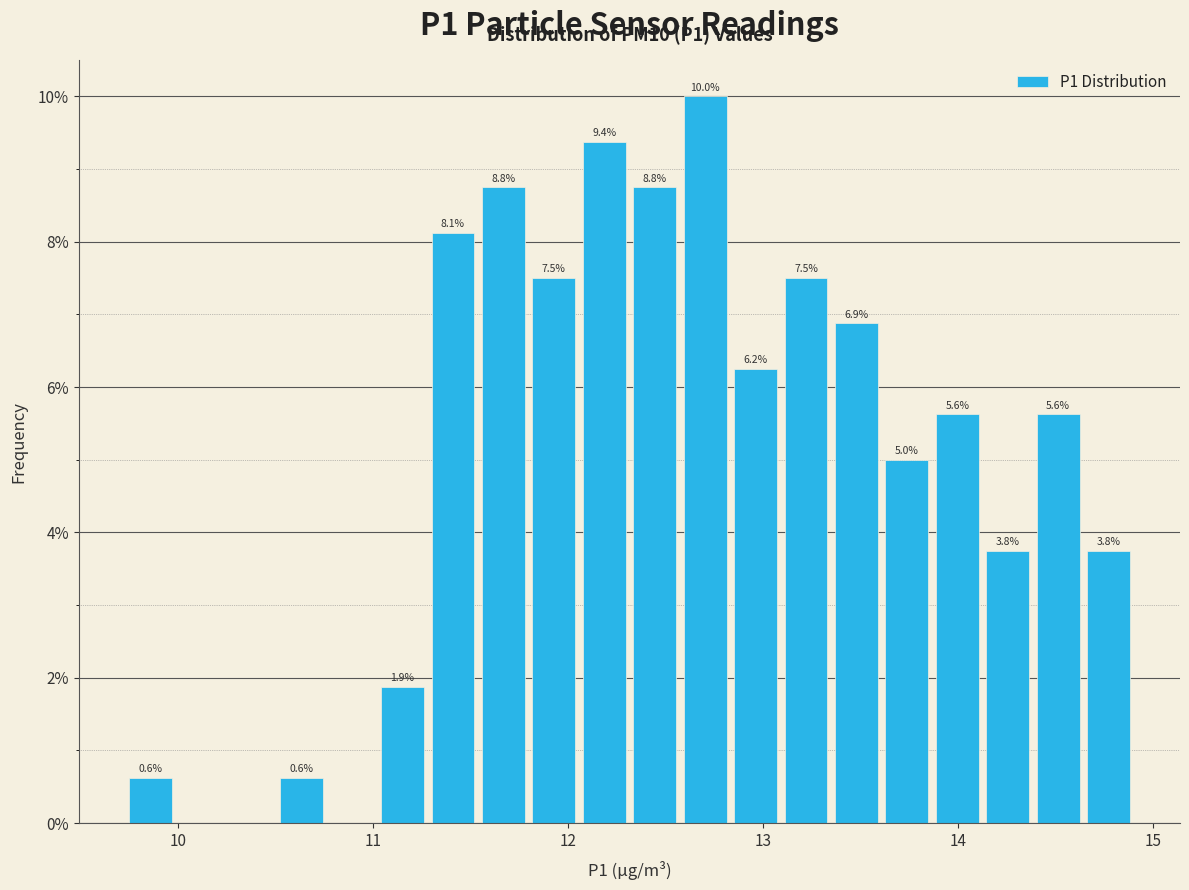

Around what value on the x-axis is the tallest bar? Give the approximate position of its centre, as read against the axis.

12.7